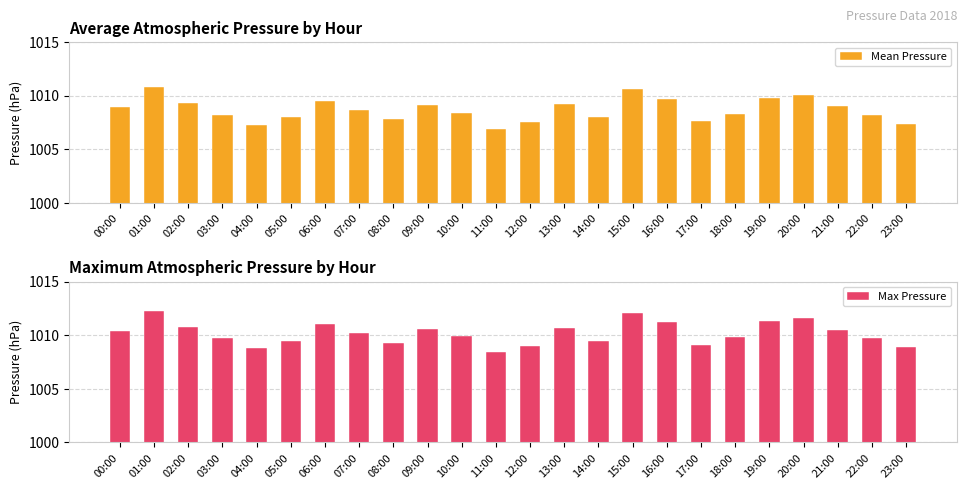

At which label does Max Pressure reach its peak?

01:00